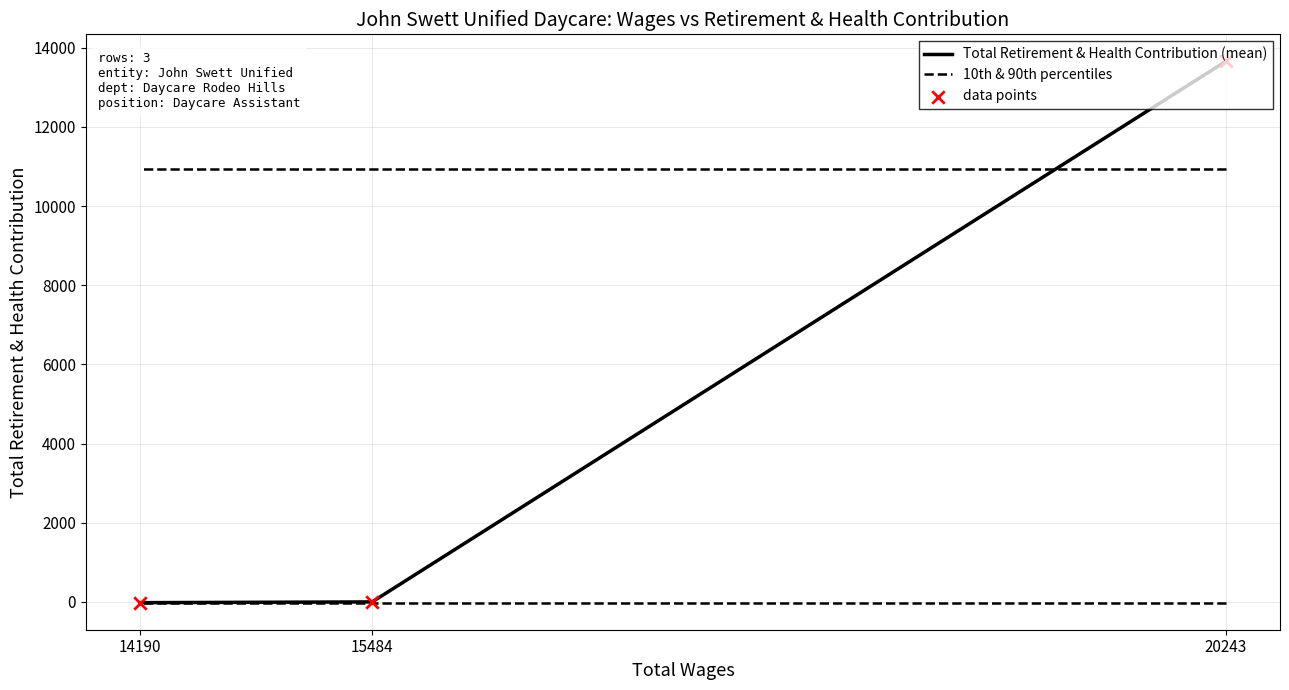

Which series contains the lowest Y value?

Total Retirement & Health Contribution (mean)